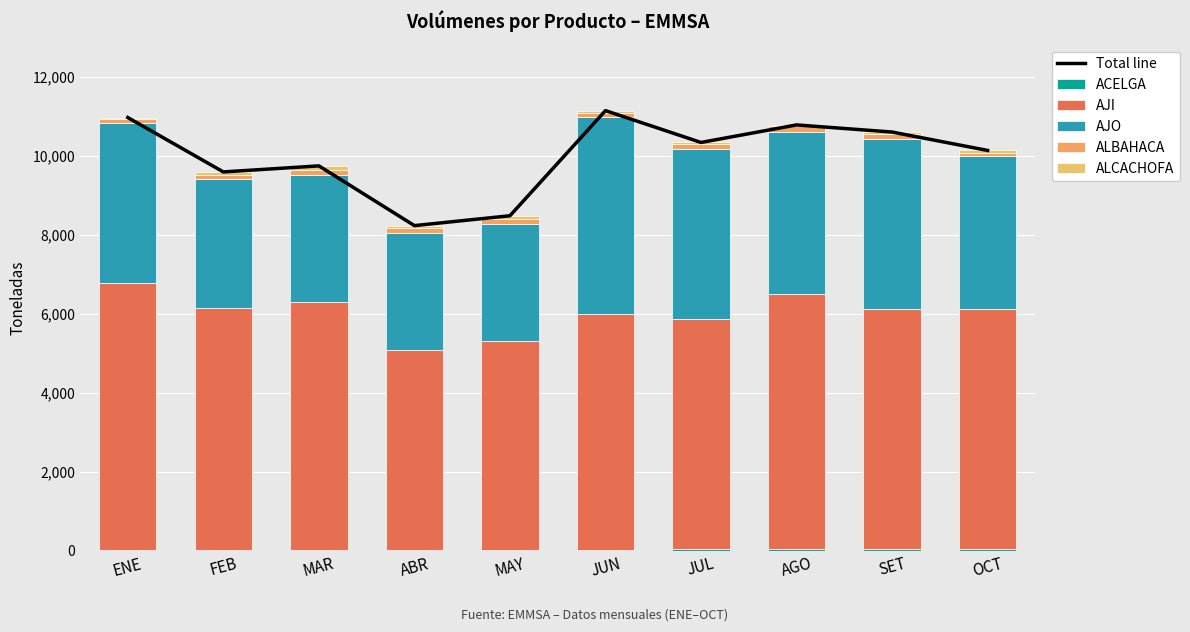

Between ABR and OCT, which is larger?

OCT